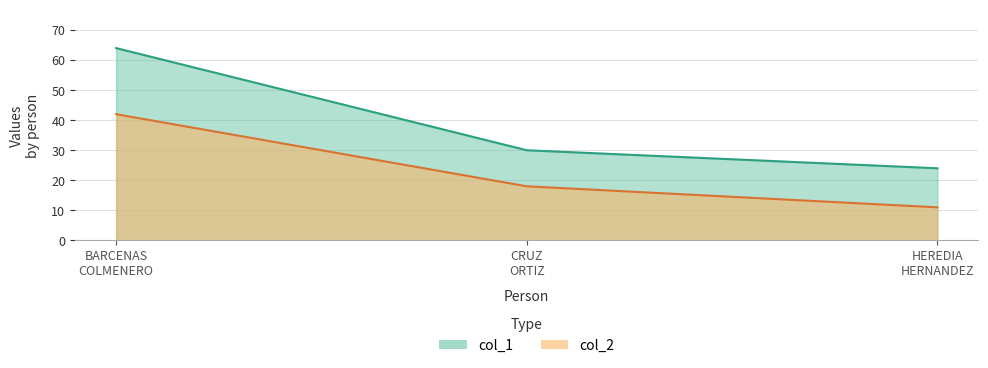

How many lines are shown in the chart?

2